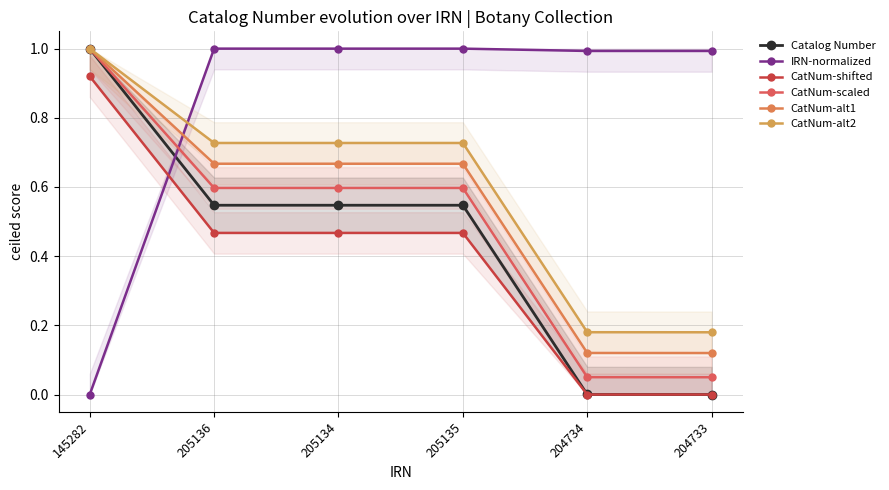

Which series has the largest range (max minus min)?

Catalog Number